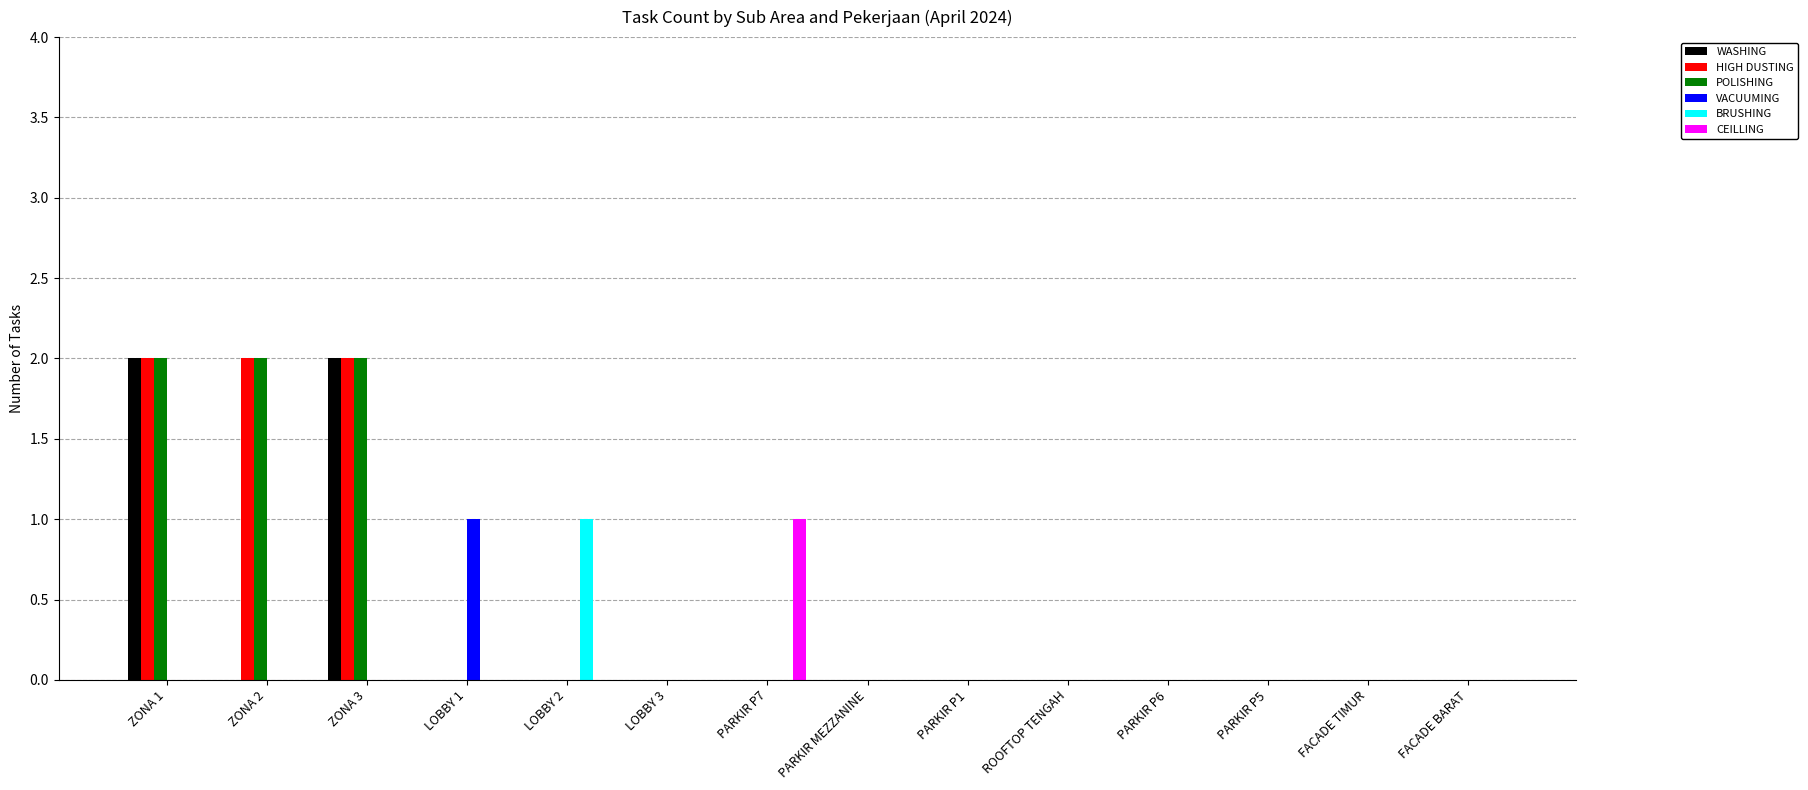

What is the sum of all POLISHING values?

6